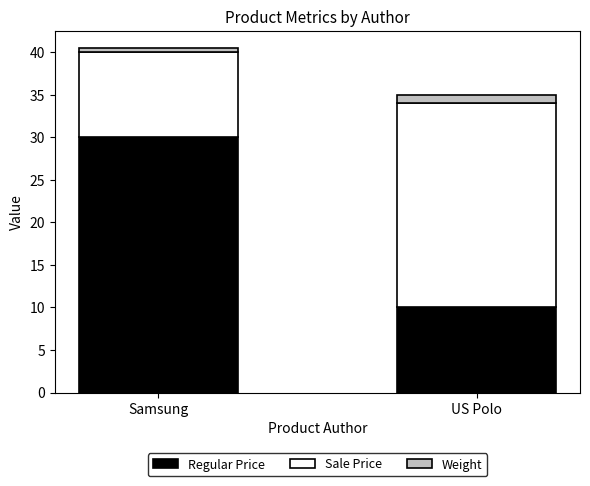

The Regular Price series shows 15.5 at US Polo. True or false?

False